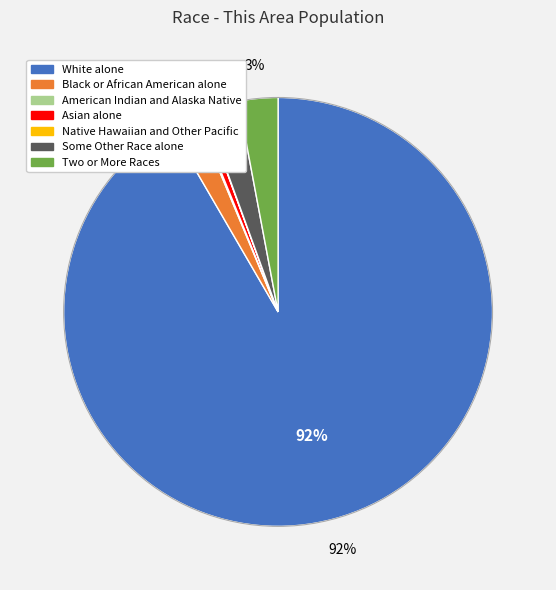

Which slice is the largest?

White alone